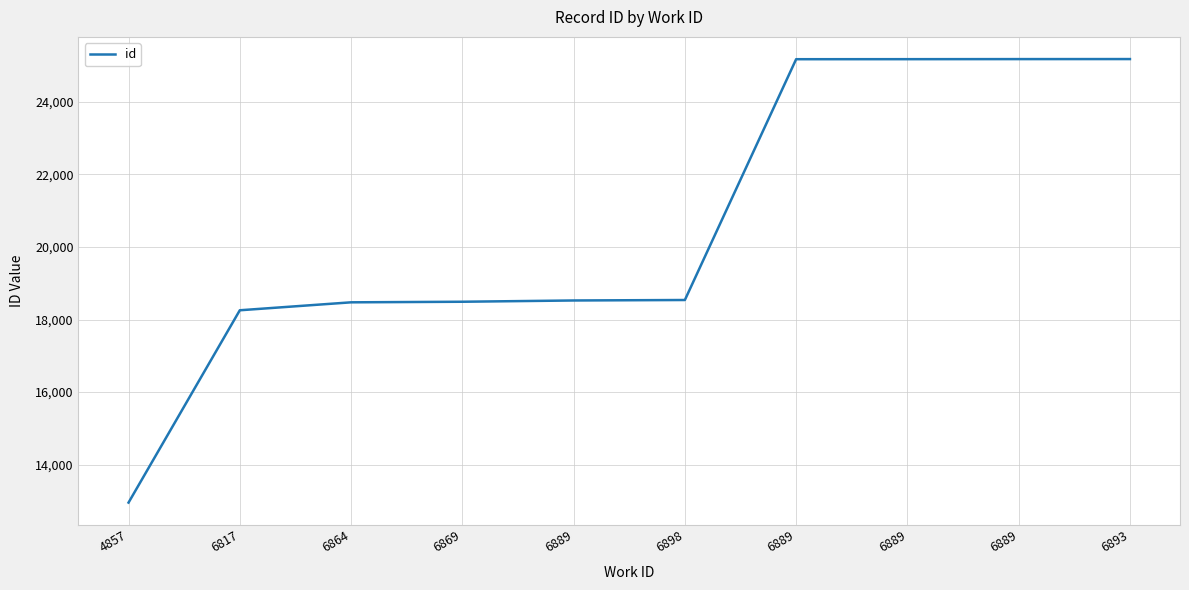

What is the difference between the maximum and minimum values?

12225